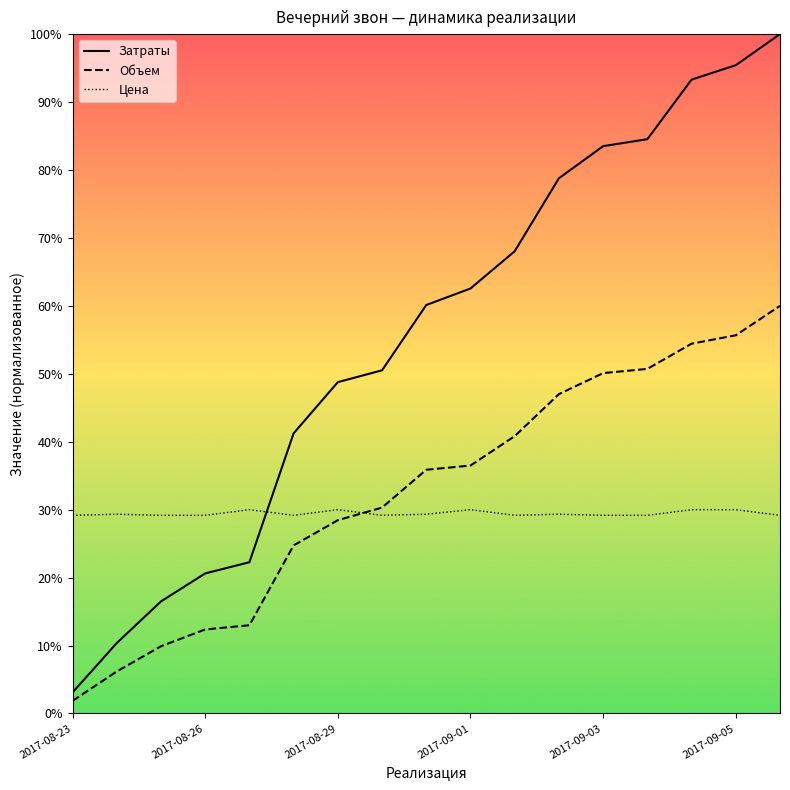

What is the highest value of the Затраты series?

100.0